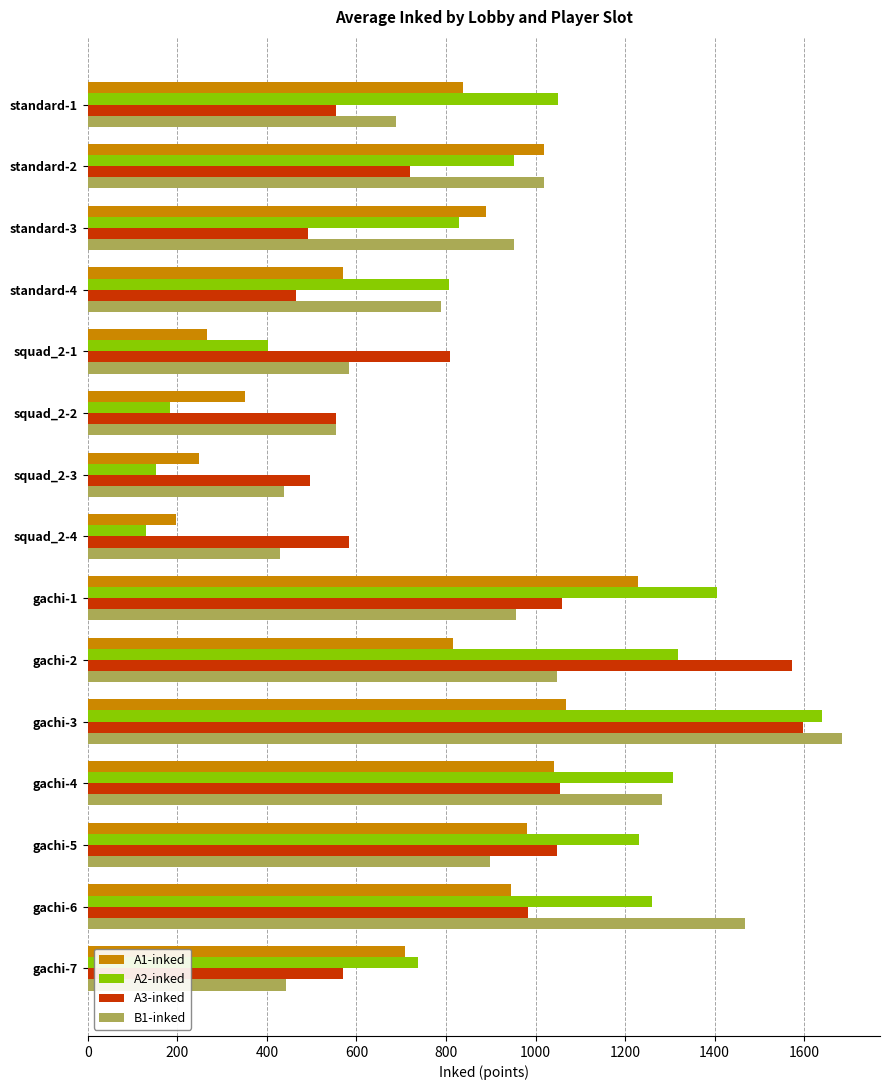

What is the approximate value of A3-inked at standard-2, to the nearest 100?

700